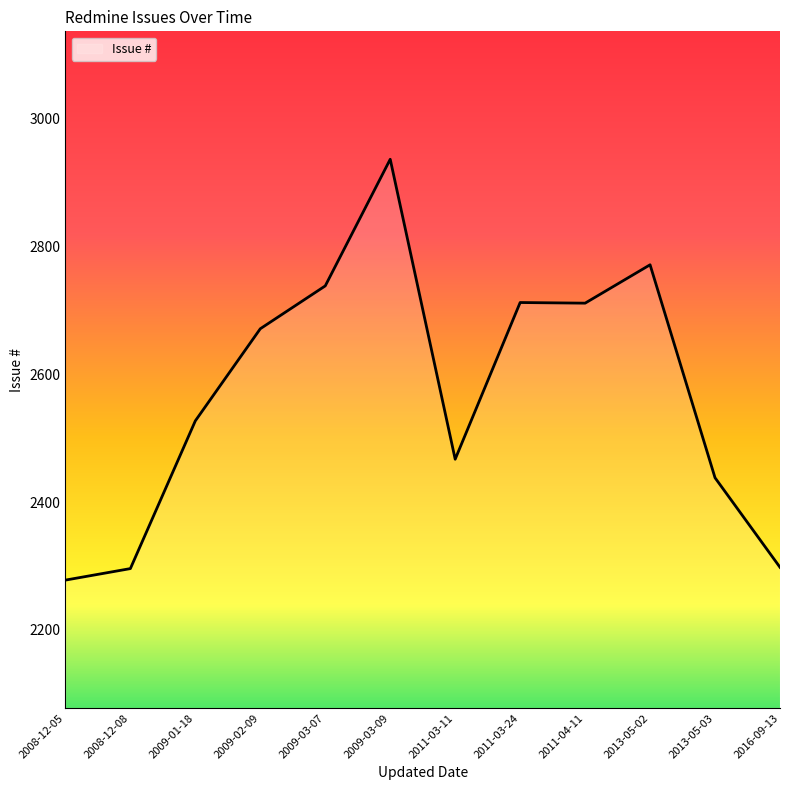

Does the chart have visible grid lines?

No